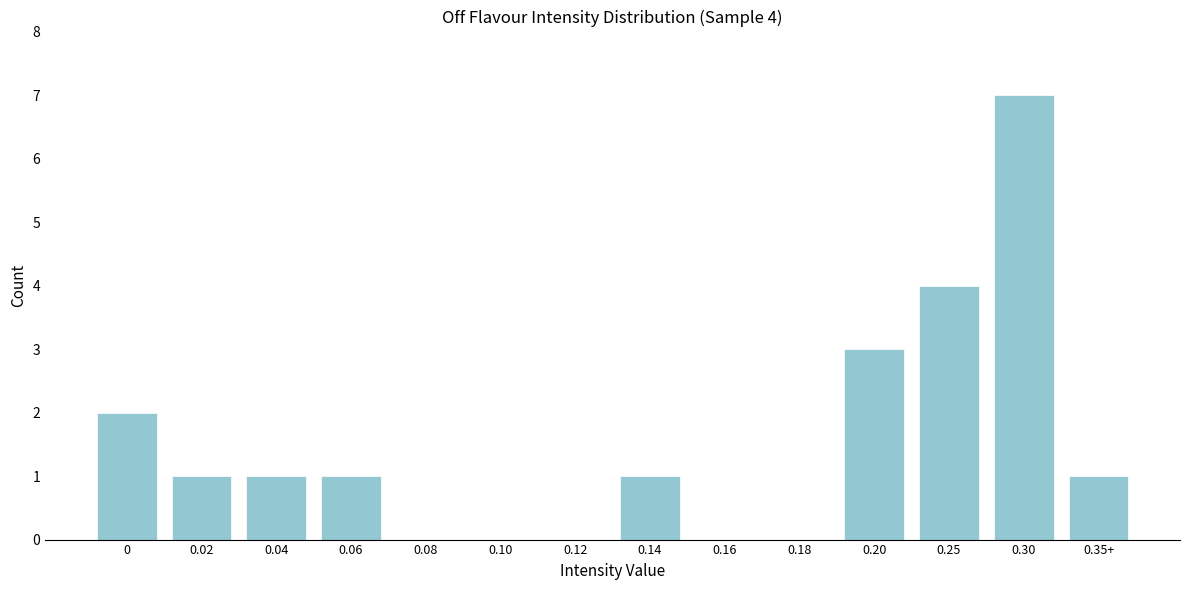

Reading right to left, what are all the values shown in this chart?

0.35+=1	0.30=7	0.25=4	0.20=3	0.18=0	0.16=0	0.14=1	0.12=0	0.10=0	0.08=0	0.06=1	0.04=1	0.02=1	0=2